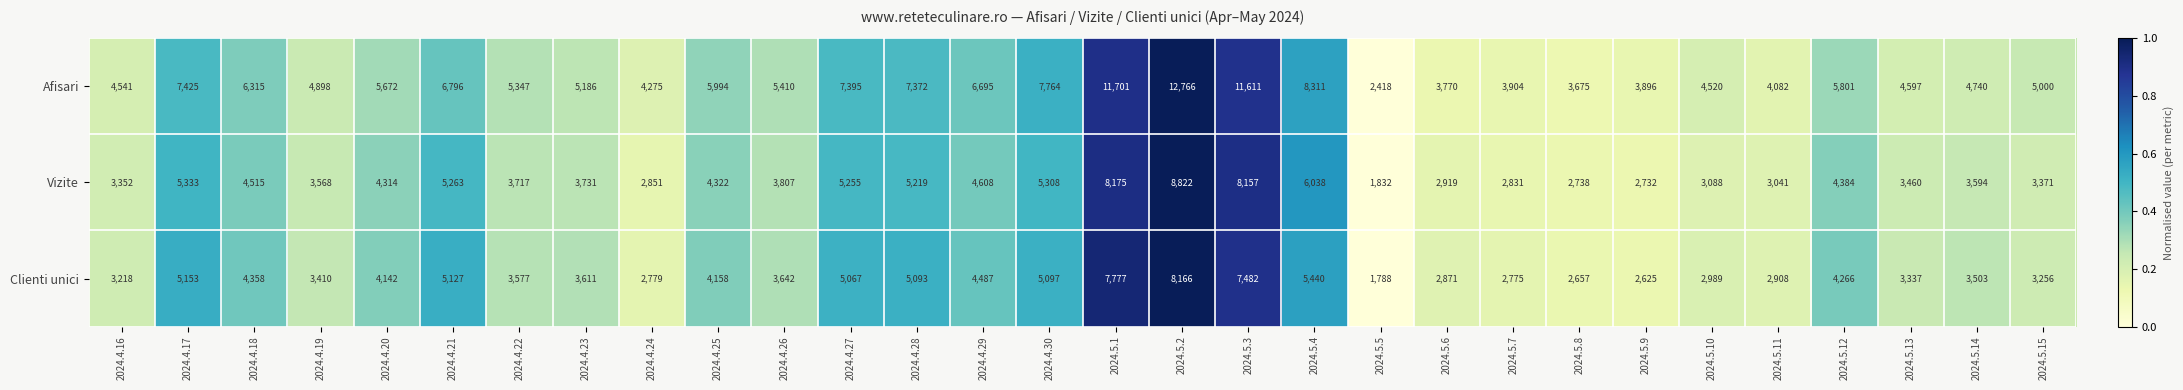

Rank the series at 2024.5.12 from lowest to highest value.

Clienti unici, Vizite, Afisari